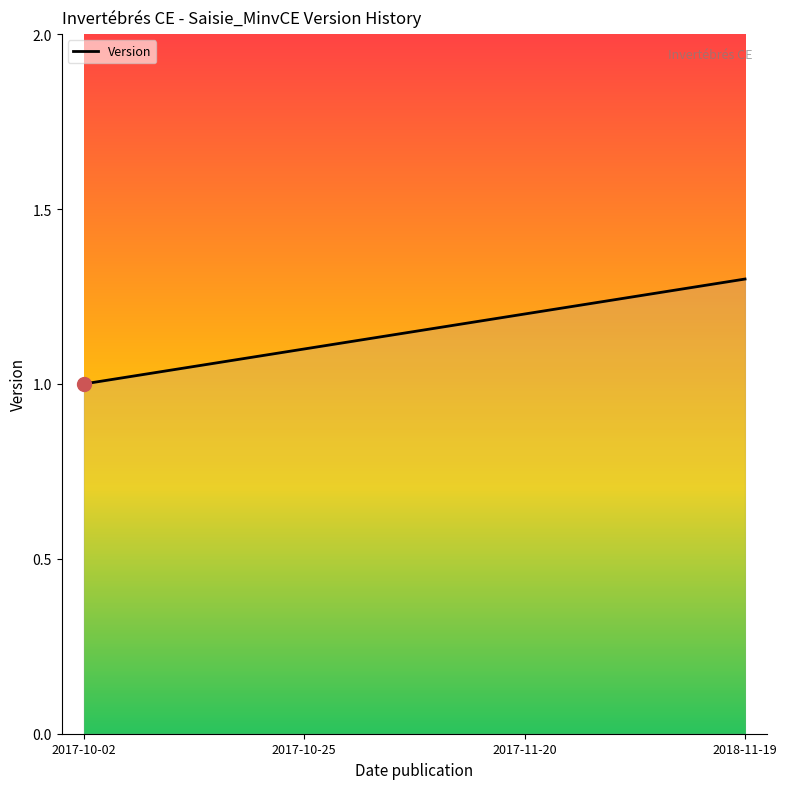

What is the difference between the maximum and minimum values?

0.3